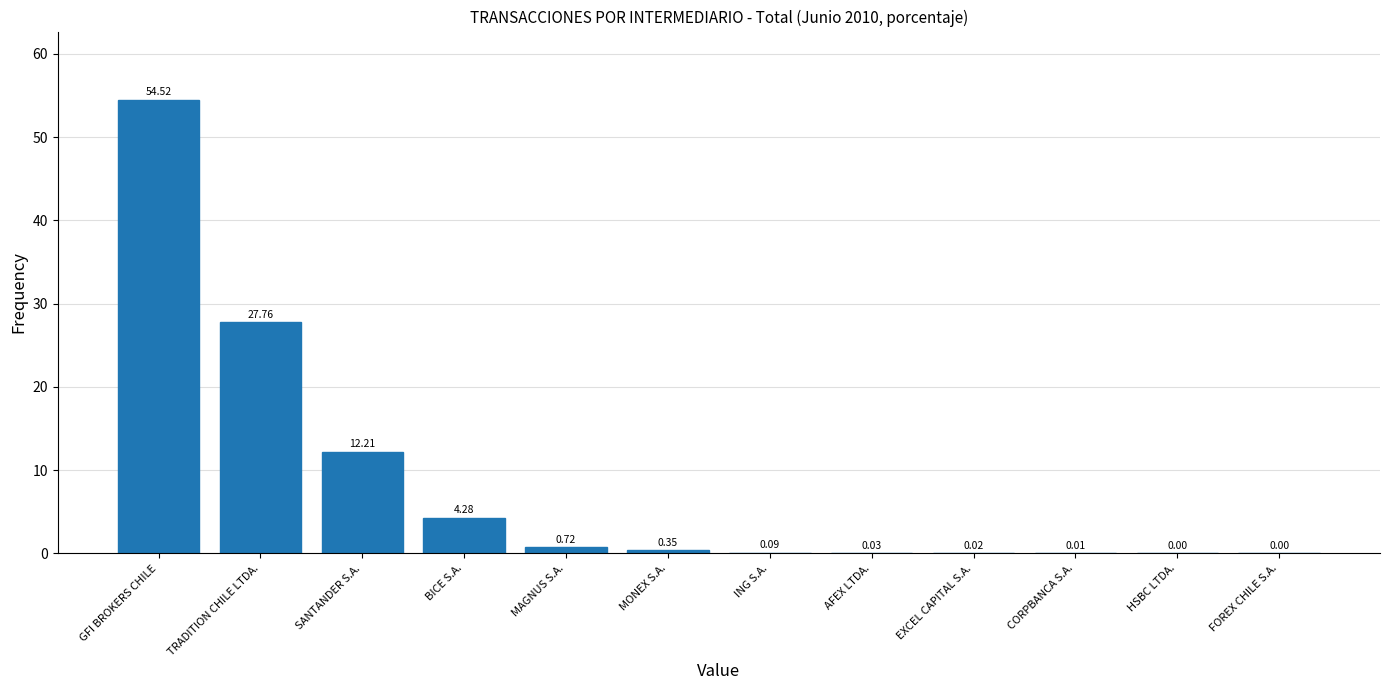

At which category does the chart reach its peak across all series?

GFI BROKERS CHILE